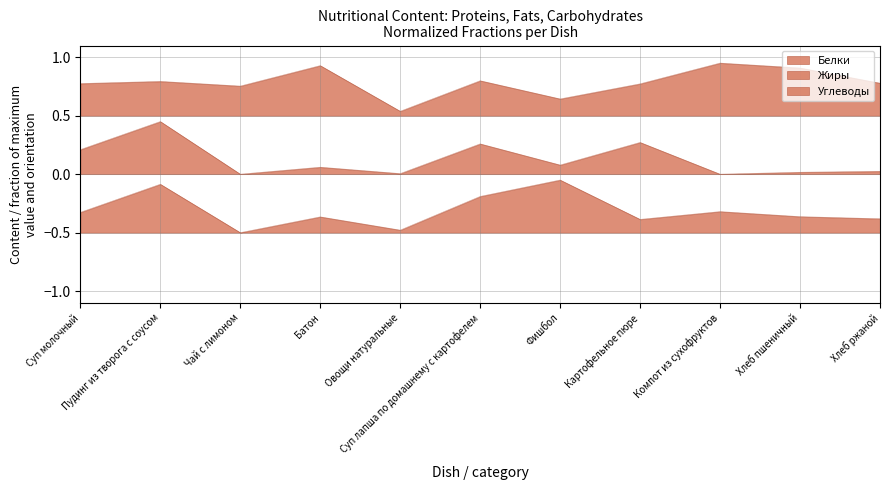

What is the label of the 2nd point from the left?

Пудинг из творога с соусом